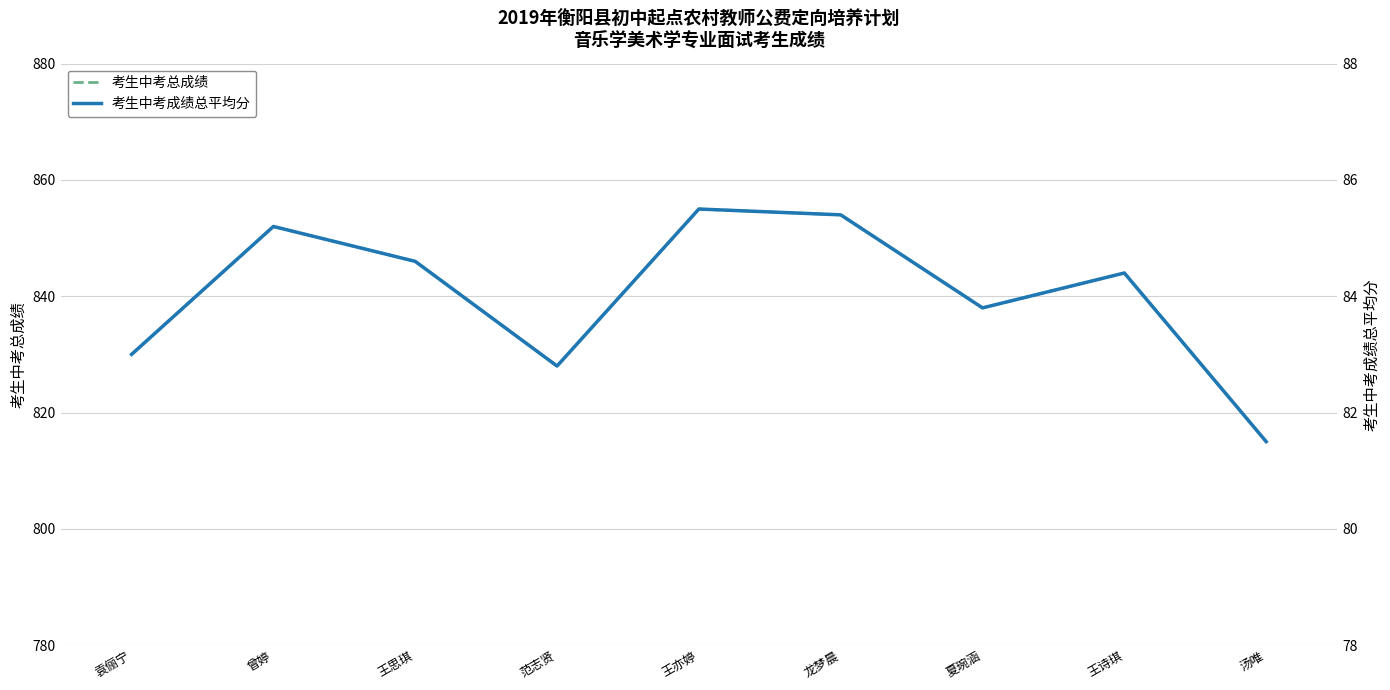

Rank the series at 王亦婷 from lowest to highest value.

考生中考成绩总平均分, 考生中考总成绩